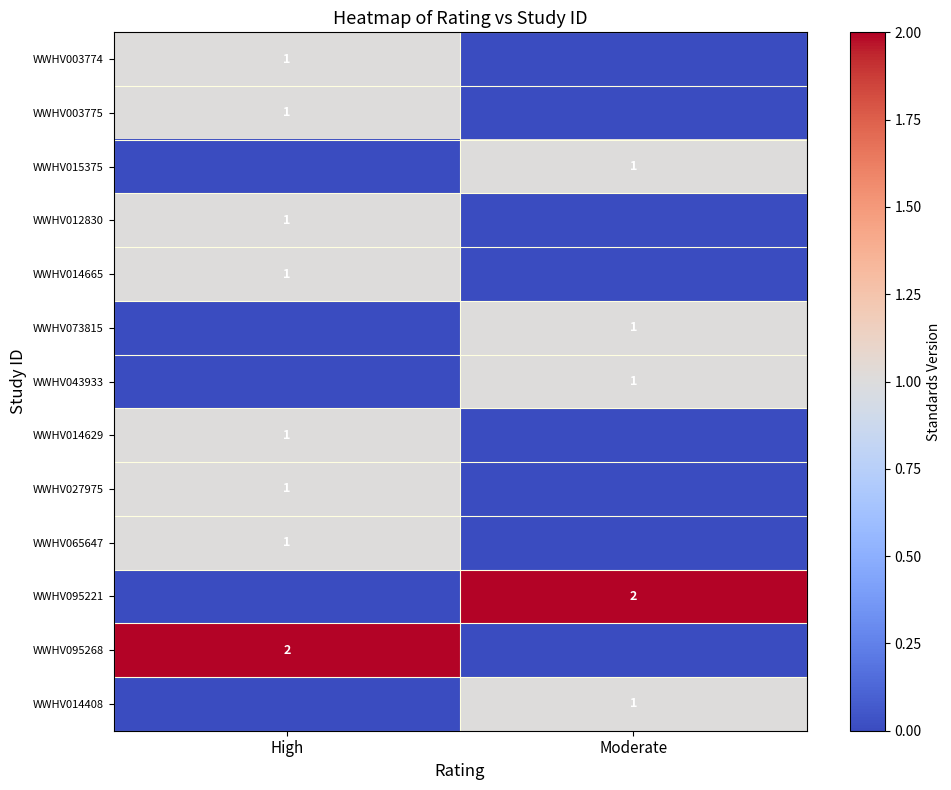

The WWHV073815 series shows 1 at Moderate. True or false?

True